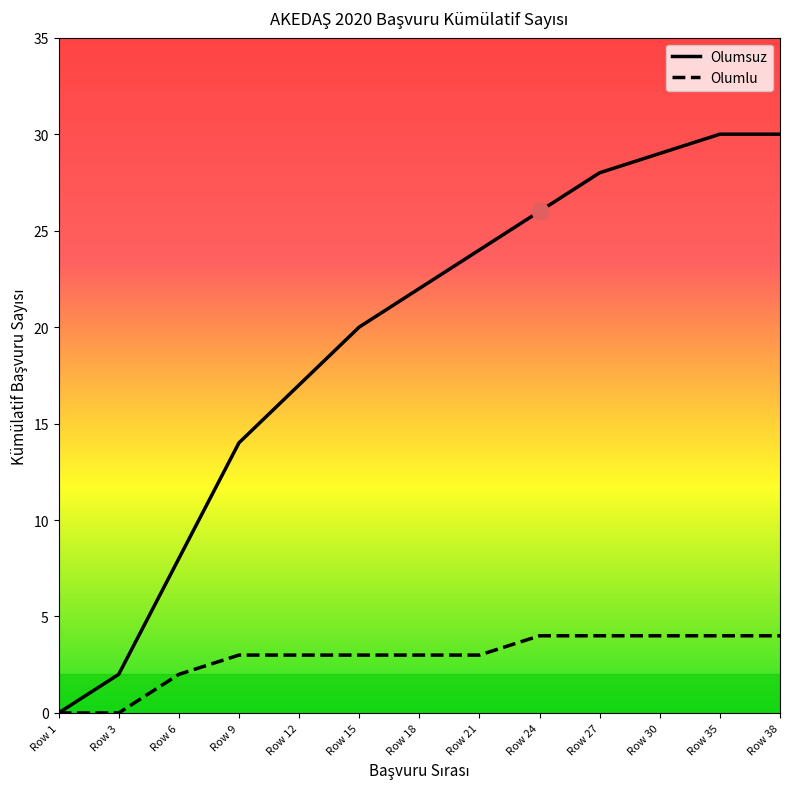

List the series in order of their overall mean, lowest first.

Olumlu, Olumsuz